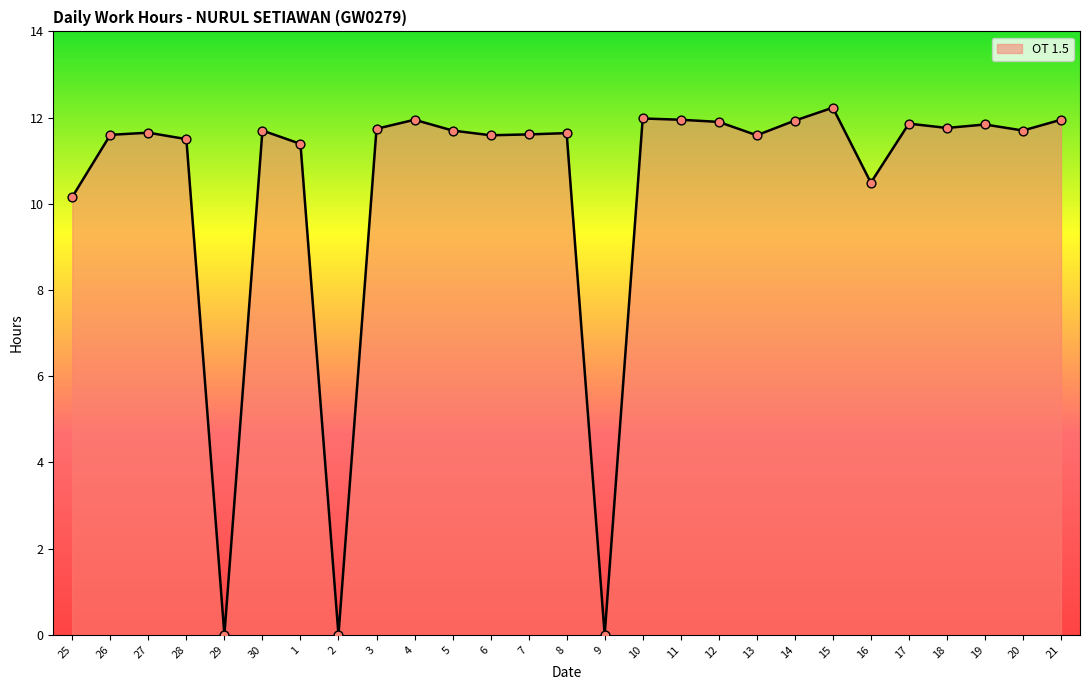

Which has a higher value, 18 or 25?

18